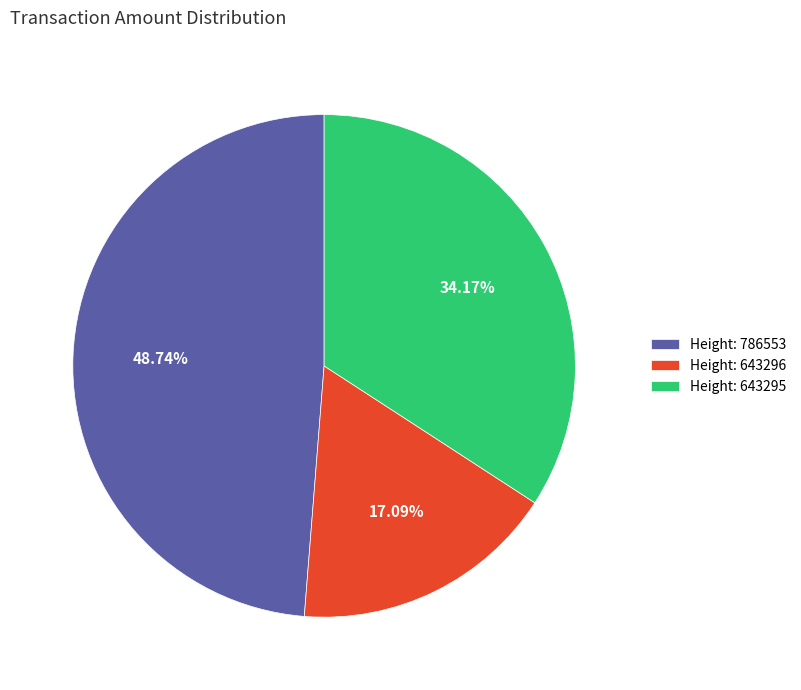

Rank the categories by value from highest to lowest.

Height: 786553, Height: 643295, Height: 643296